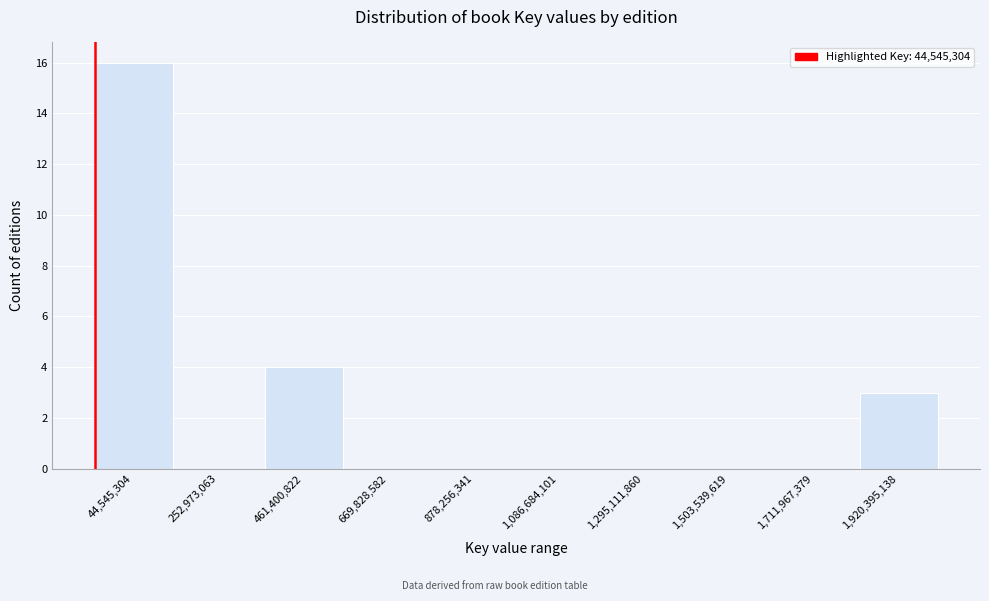

Reading left to right, transcribe all the data shown in this chart.

44,545,304=16	252,973,063=0	461,400,822=4	669,828,582=0	878,256,341=0	1,086,684,101=0	1,295,111,860=0	1,503,539,619=0	1,711,967,379=0	1,920,395,138=3